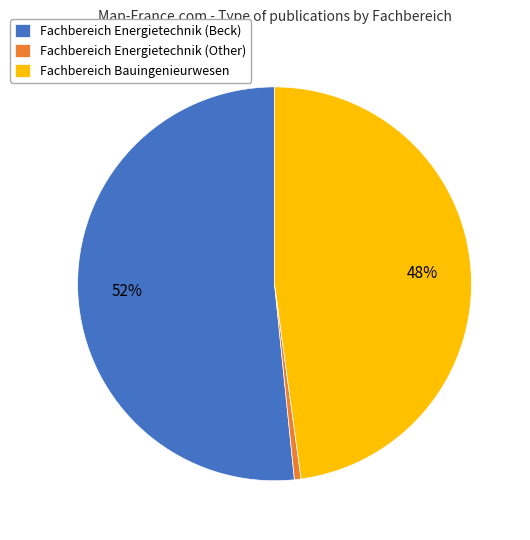

To the nearest percent, what percentage of the pie is Fachbereich Bauingenieurwesen?

48%